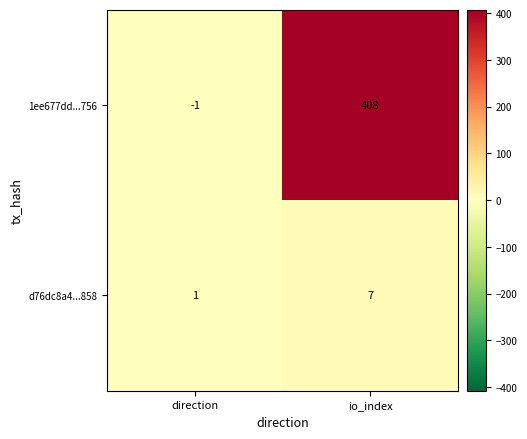

Read the 1ee677dd...756 value at io_index.

408